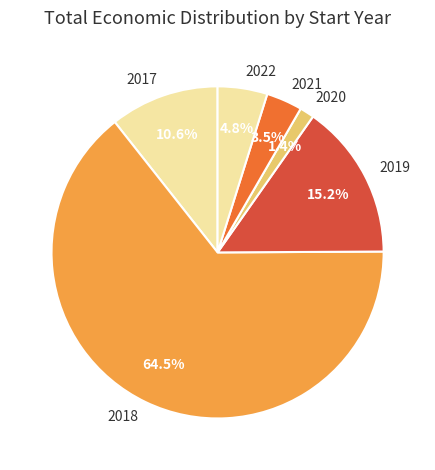

Combined, do 2021 and 2022 account for over 50%?

No